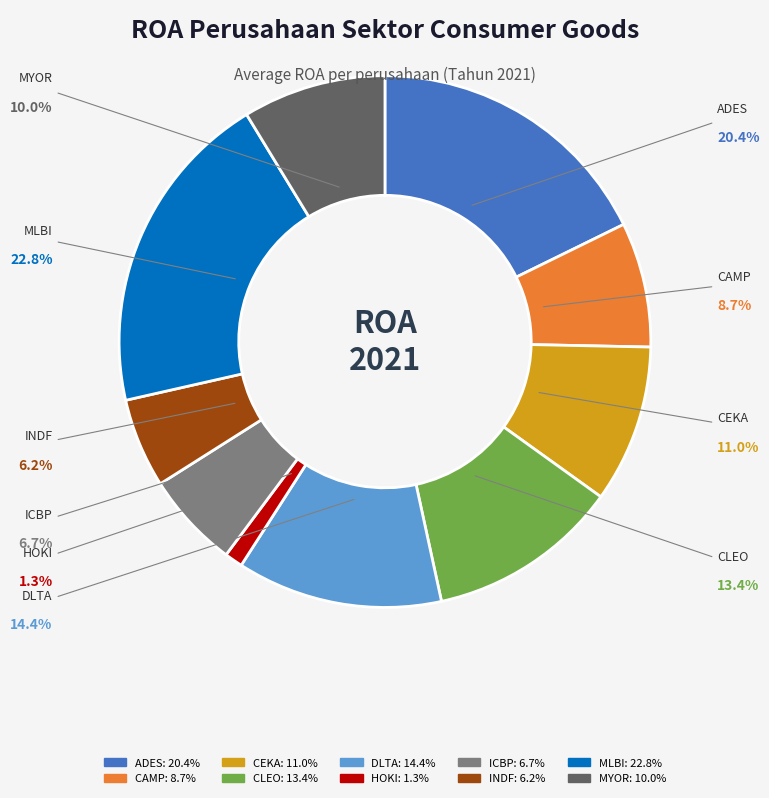

How many slices are in this pie chart?

10